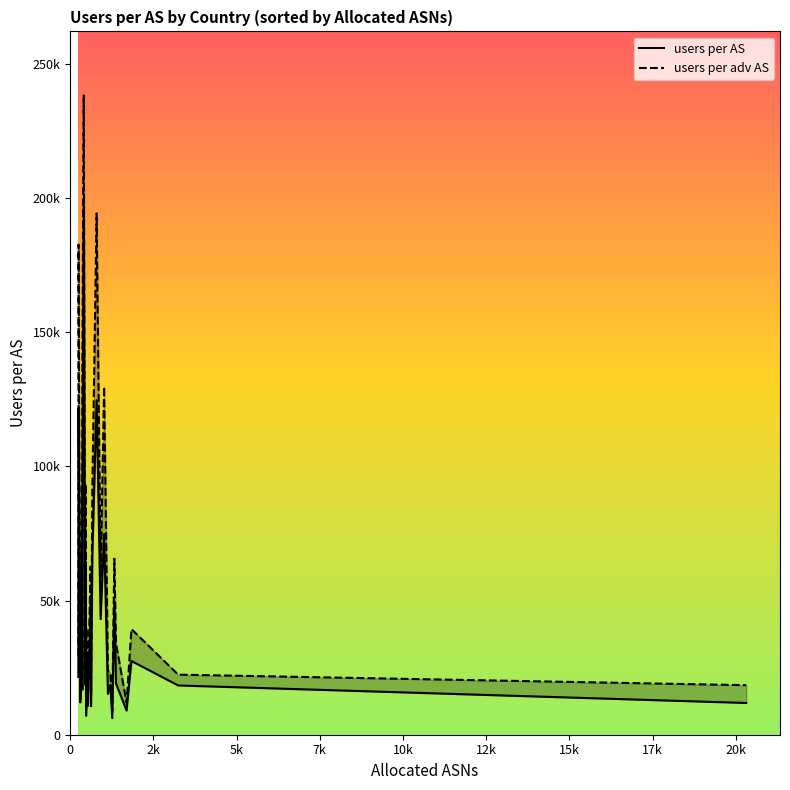

True or false: users per AS and users per adv AS cross at least once.

False